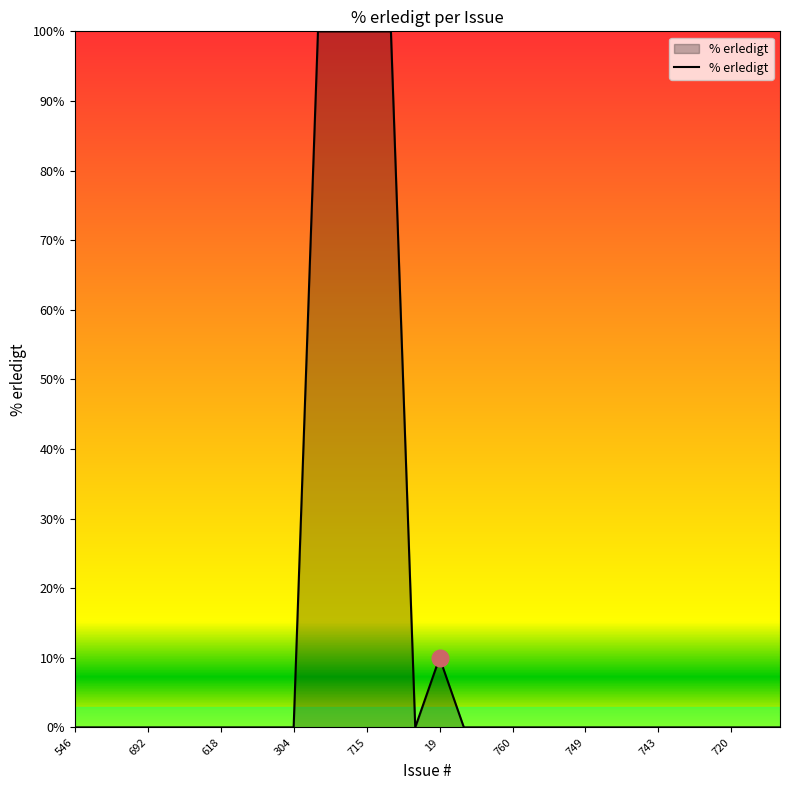

What is the difference between the second highest and second lowest values?

100